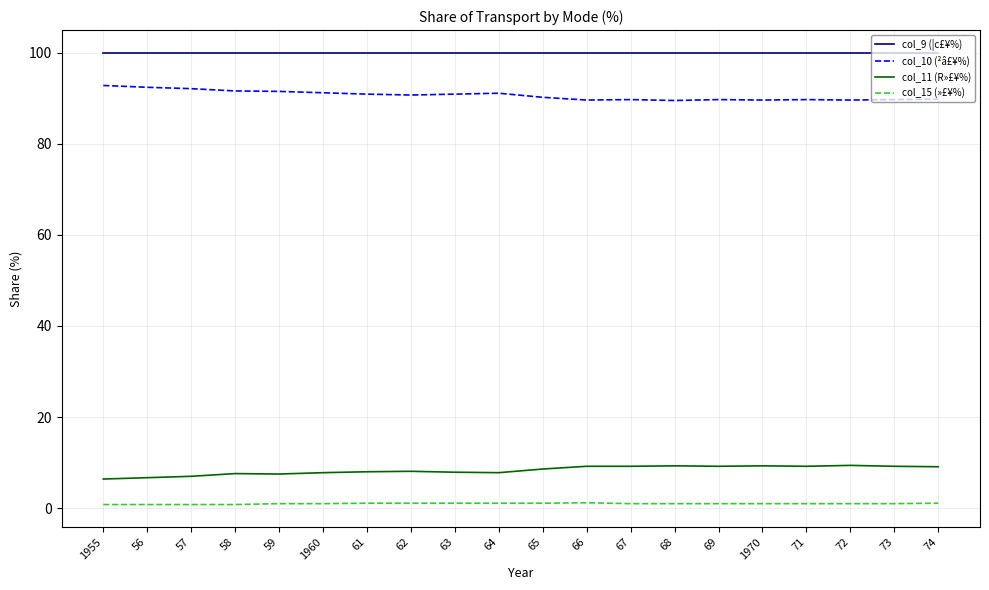

What is the approximate value of col_9 (¦c£¥%) at 61?

100.0